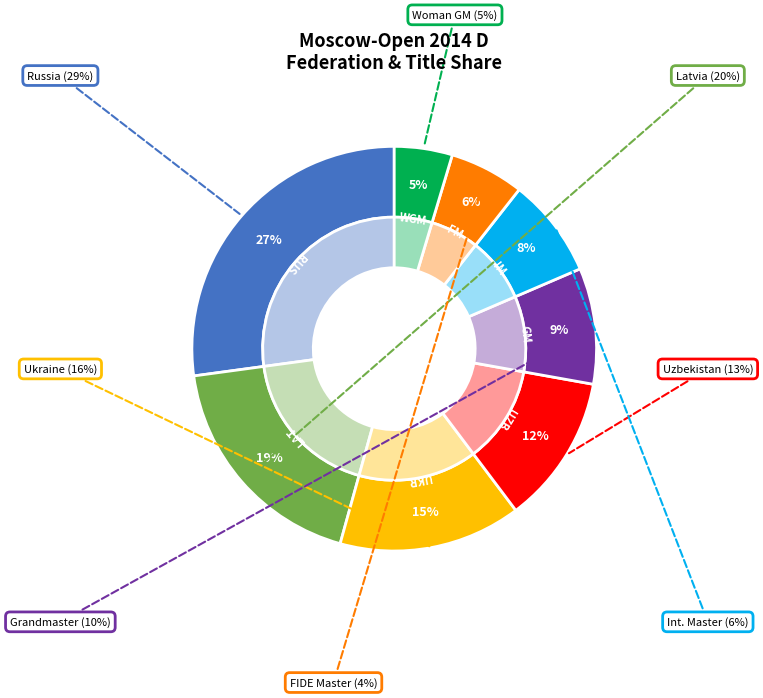

Between RUS and GM, which is larger?

RUS